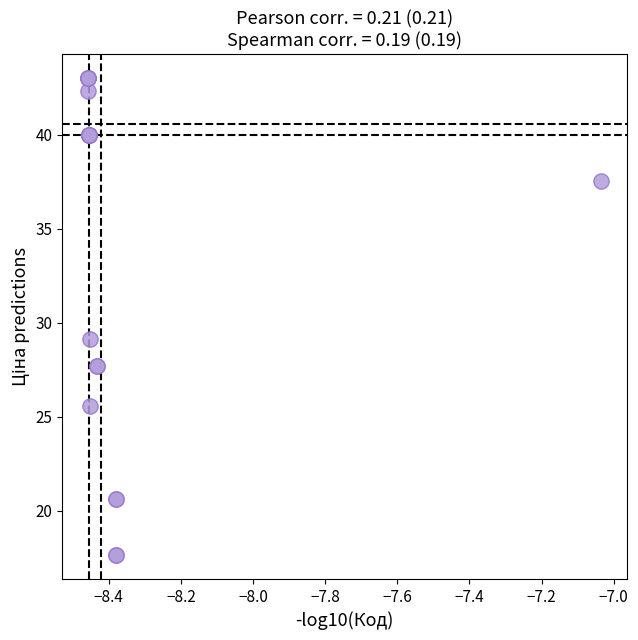

What Y value in the scatter plot is closest to 30?

29.1